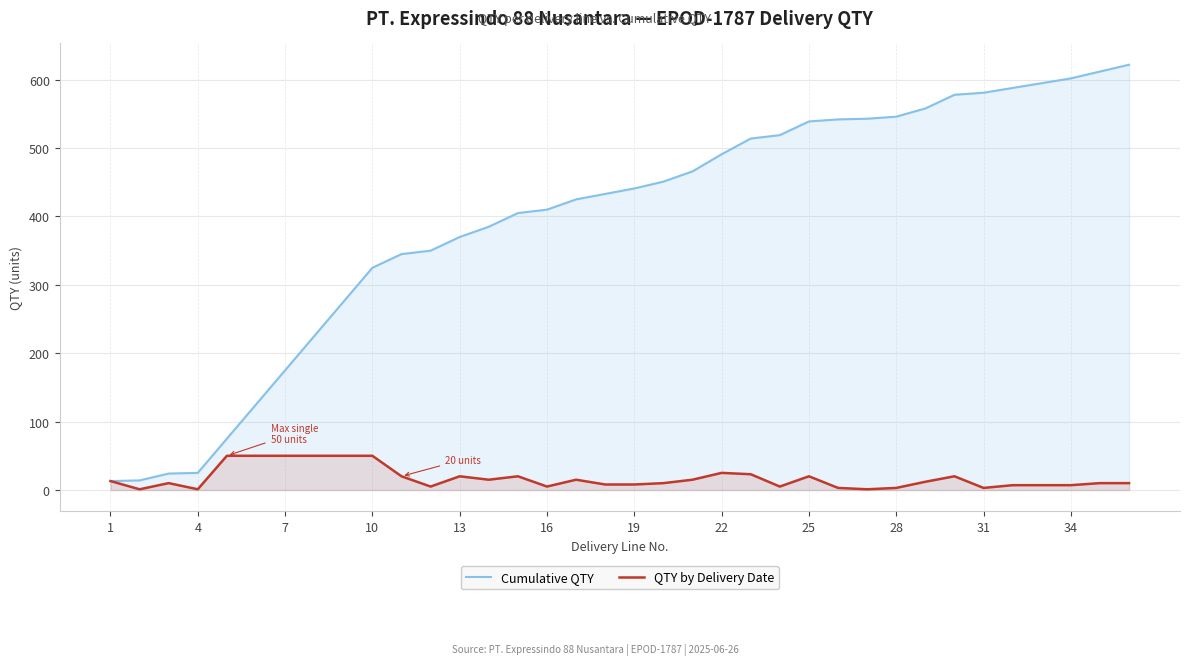

Which series has the largest range (max minus min)?

Cumulative QTY